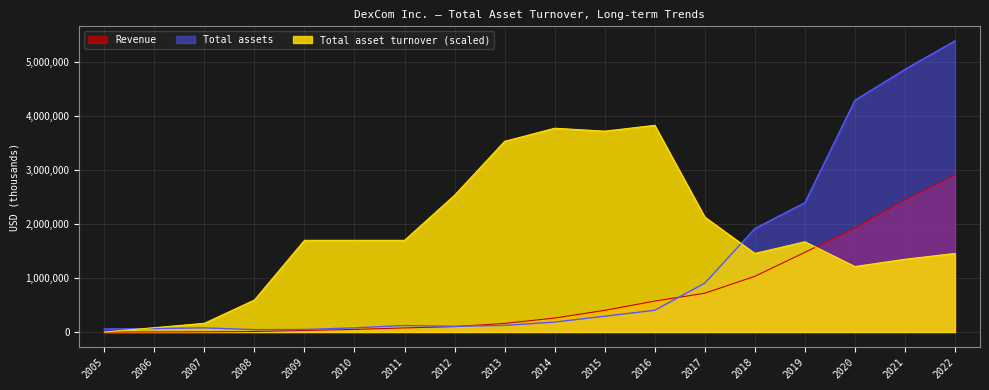

How many data points in Total asset turnover are above 1698385?

9